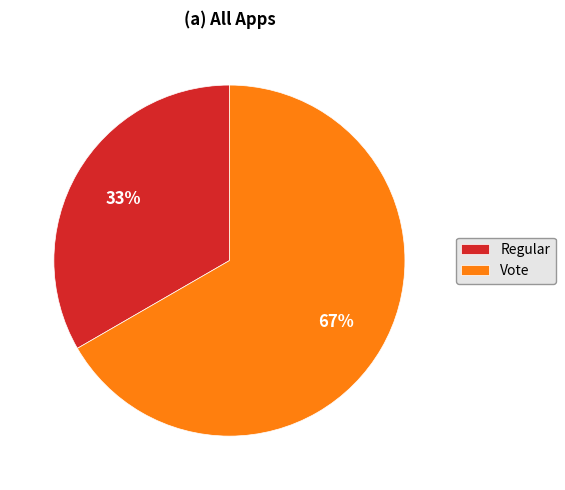

Is it true that Regular is 42% of the pie?

False